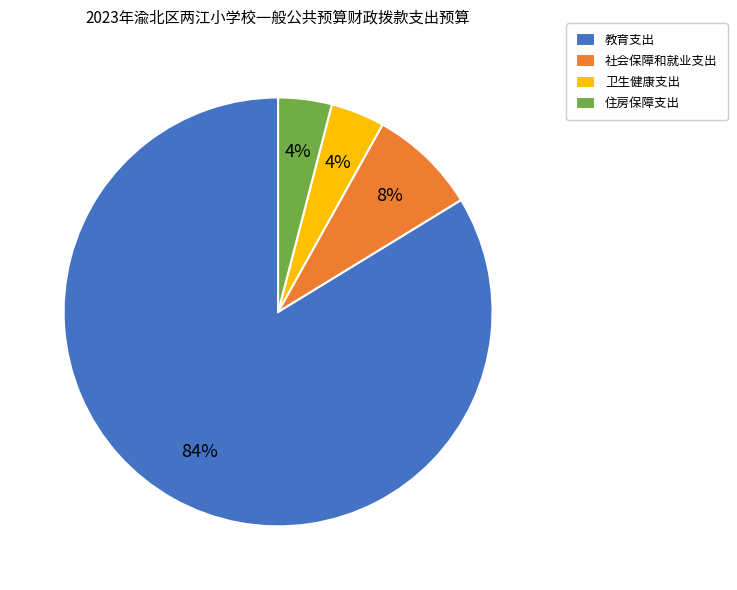

Do 社会保障和就业支出 and 住房保障支出 together represent more than half of the pie?

No